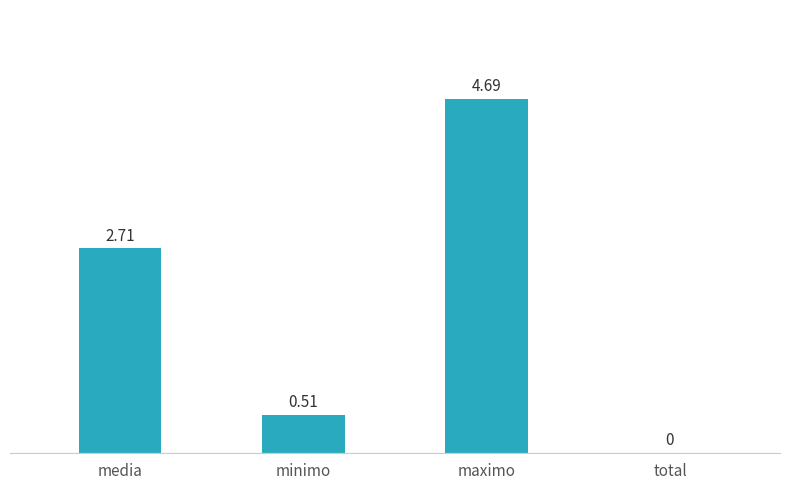

At which label is the value closest to 2?

media